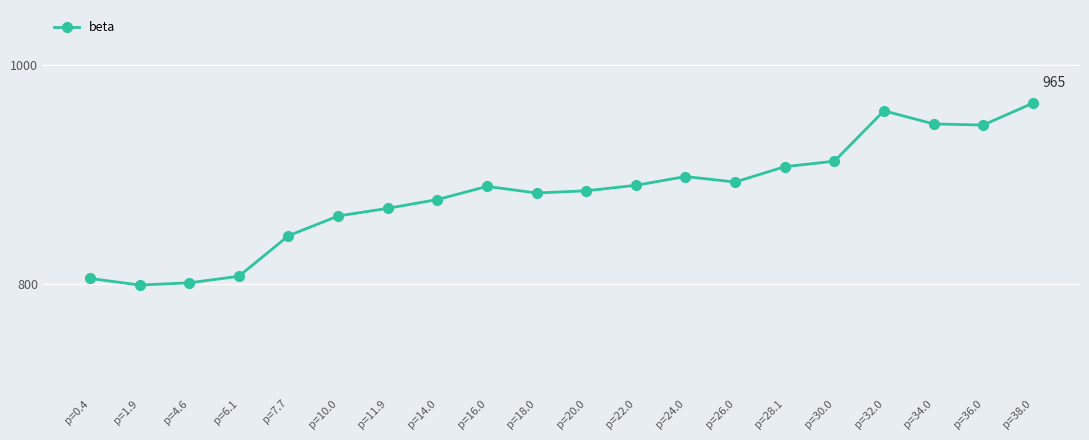

What is the value of the 11th point from the left?

885